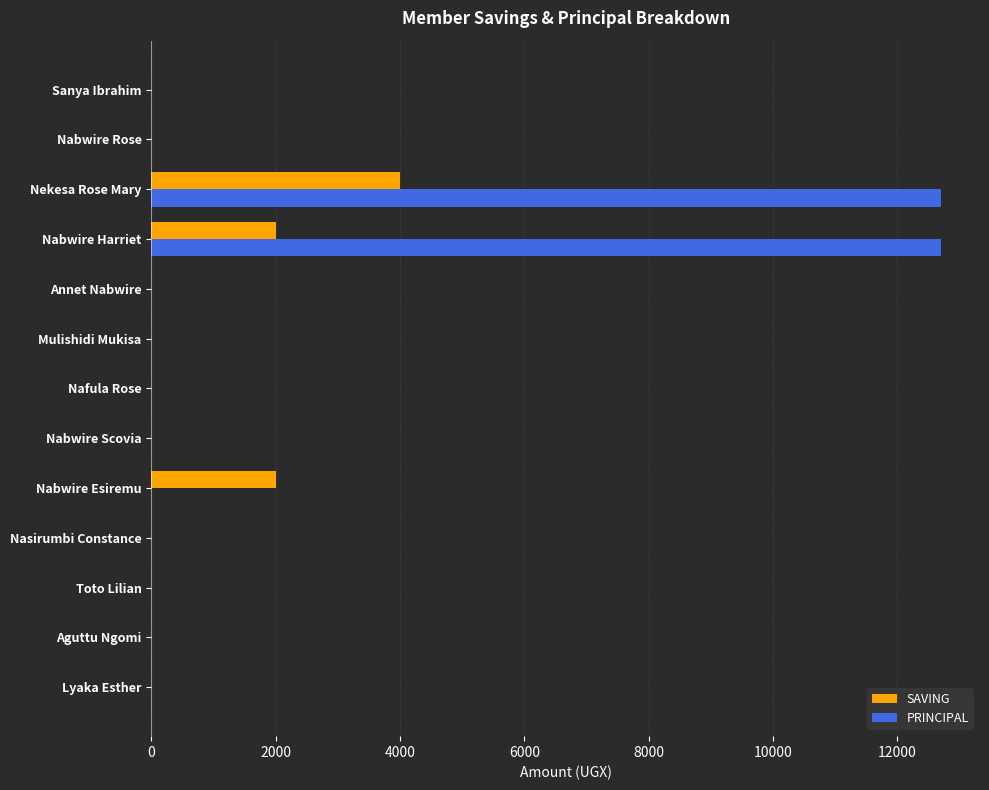

Is it true that PRINCIPAL equals 0 at Nabwire Rose?

True